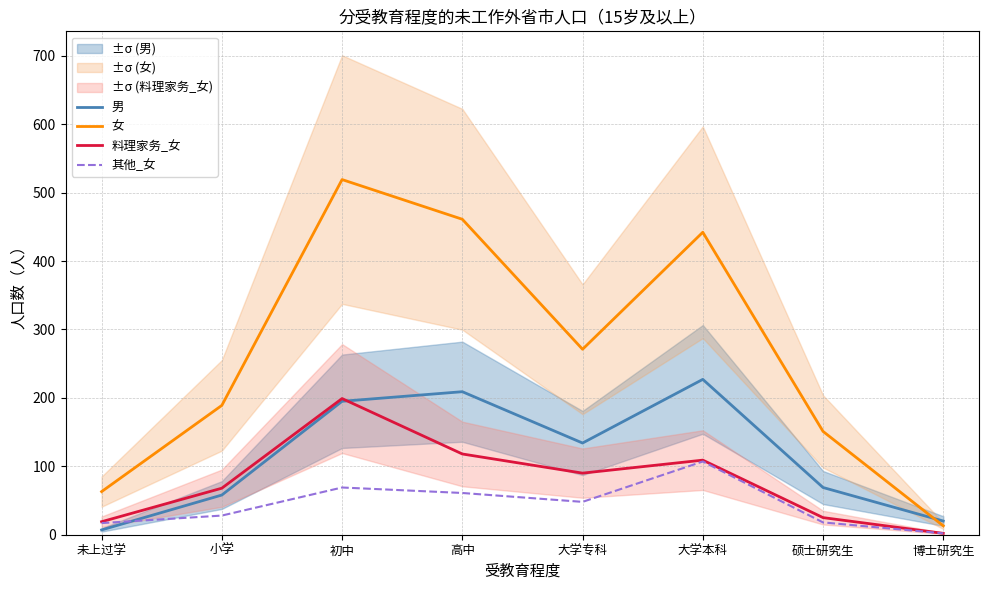

The 其他_女 series shows 97 at 高中. True or false?

False